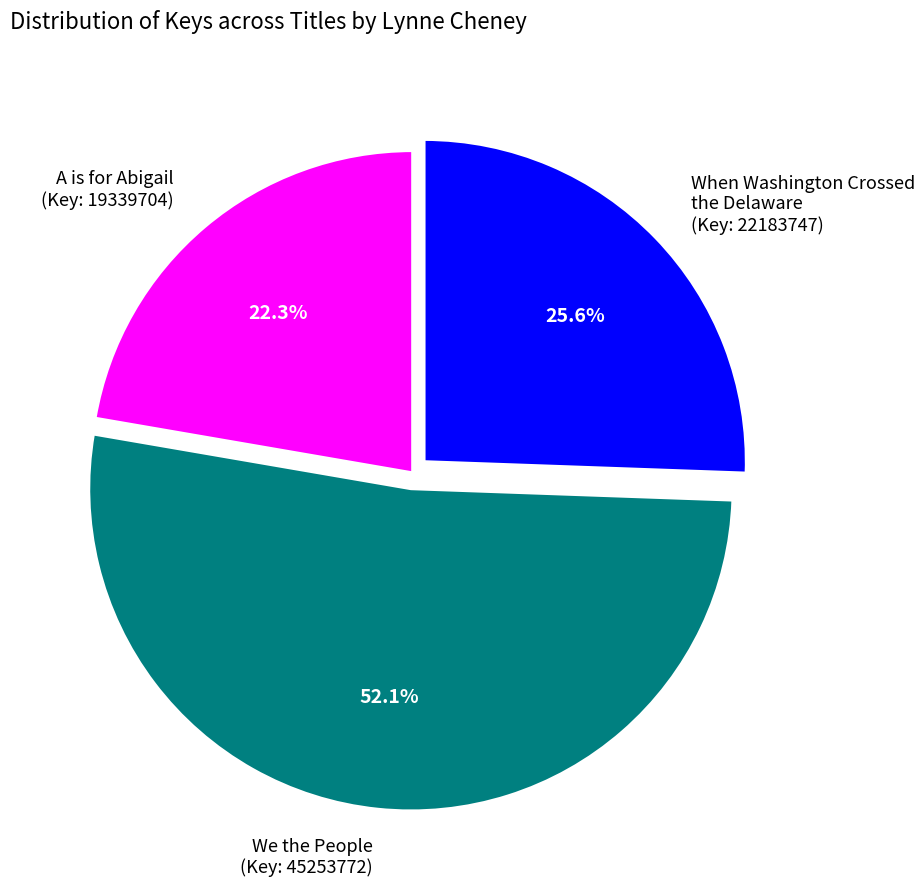

Rank the categories by value from lowest to highest.

A is for Abigail (Key: 19339704), When Washington Crossed the Delaware (Key: 22183747), We the People (Key: 45253772)